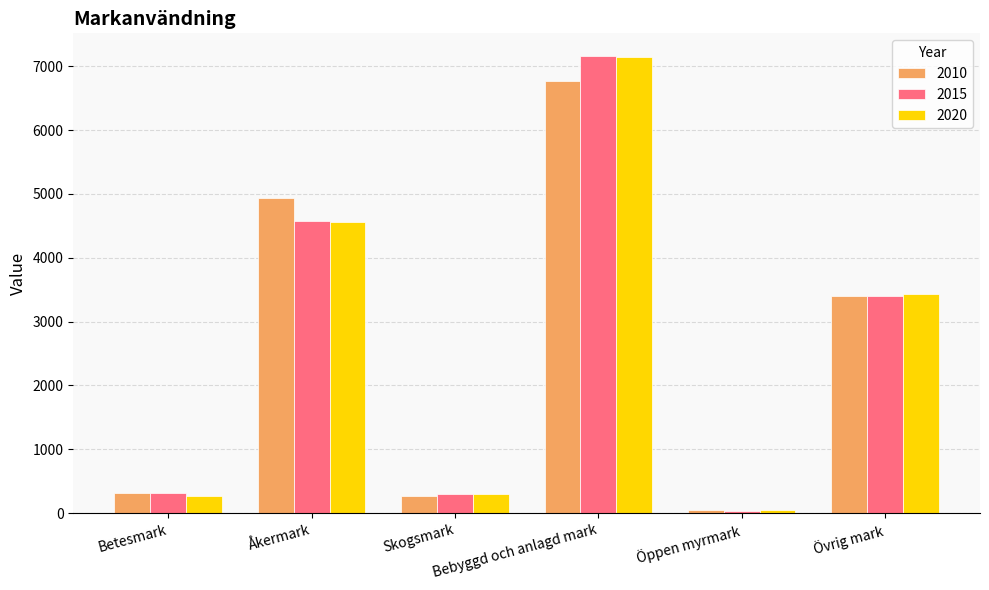

What is the difference between the second highest and second lowest values in the 2010 series?

4667